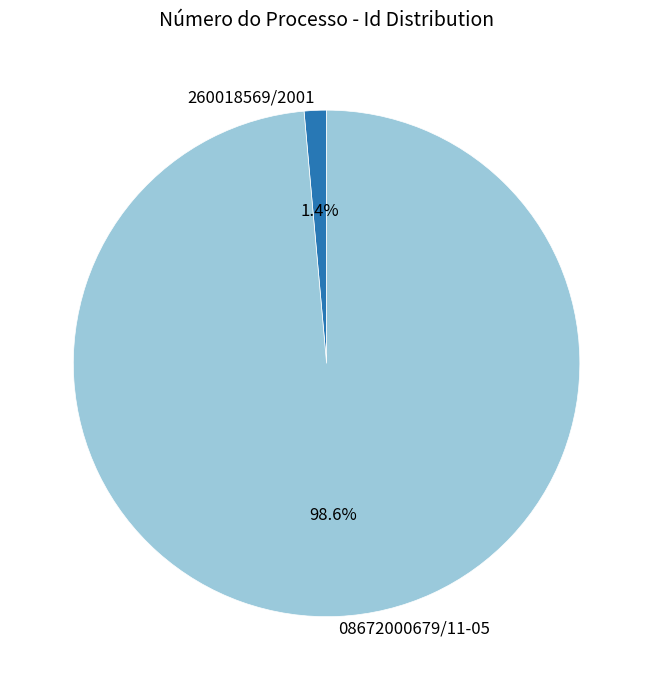

True or false: 08672000679/11-05 accounts for 89% of the total.

False